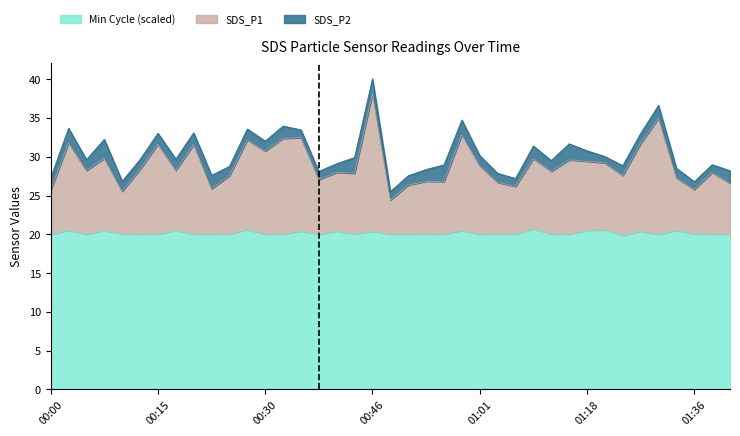

What is the minimum value shown in the chart?

19.9